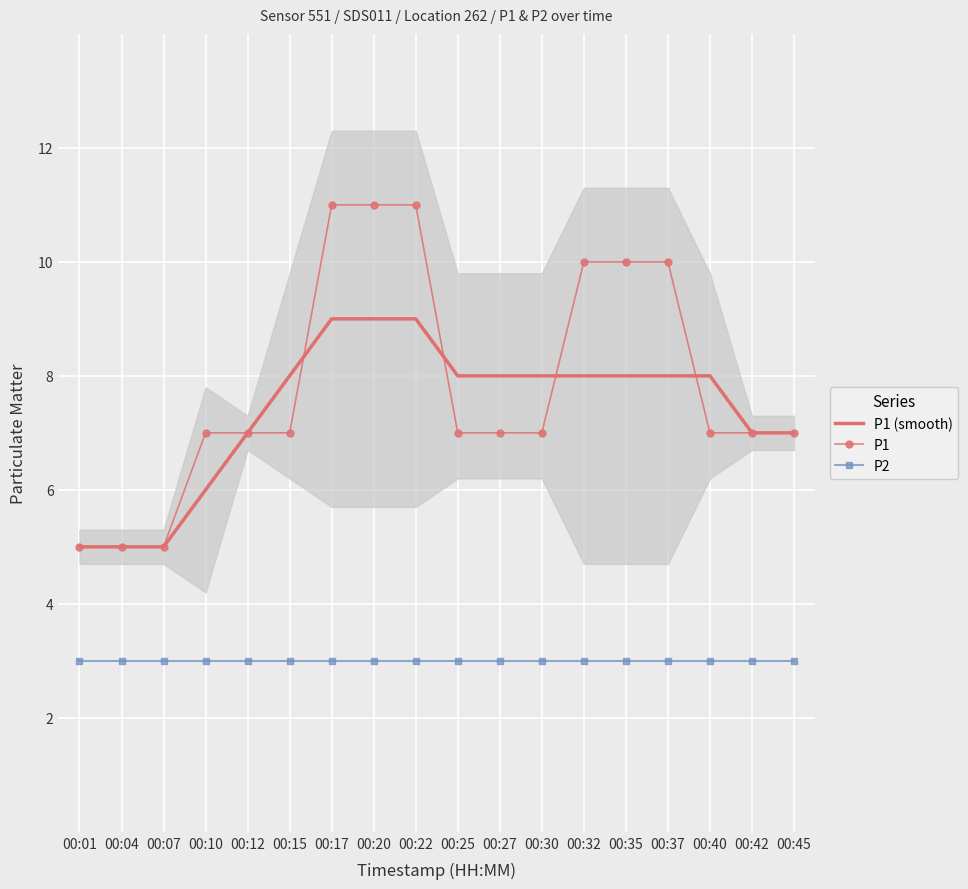

List the series in order of their peak value, highest first.

P1, P1 (smooth), P2